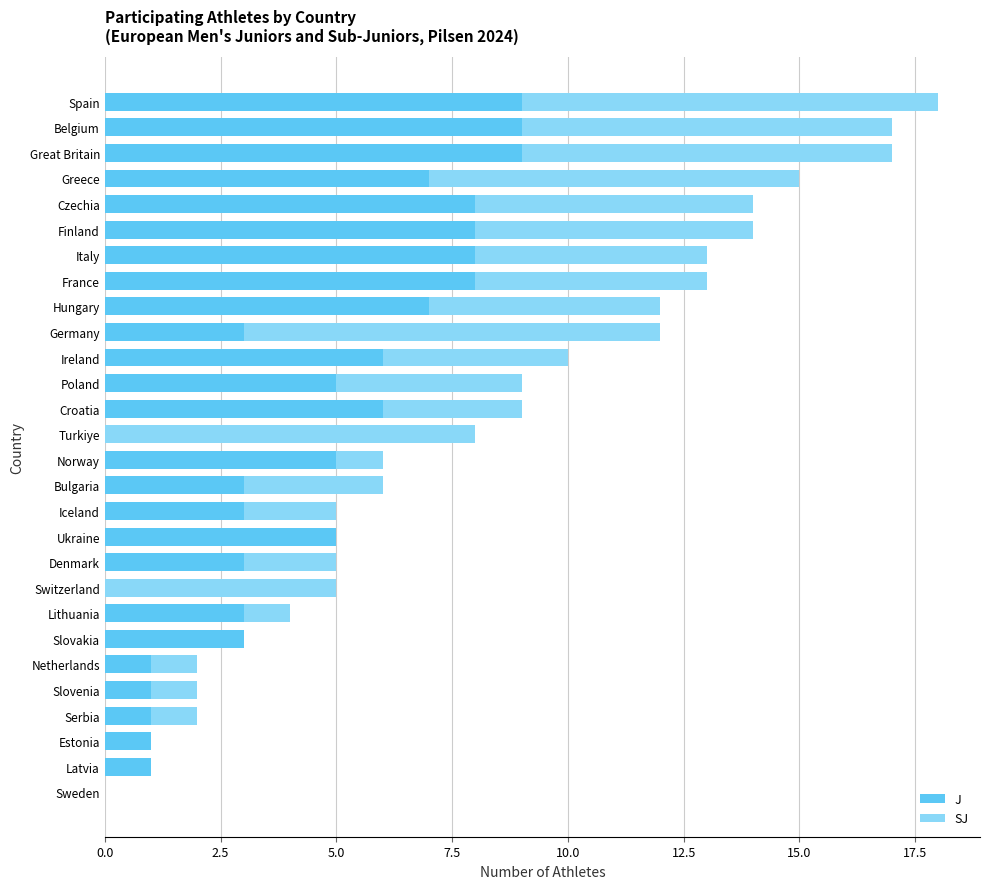

What is the sum of all J values?

123